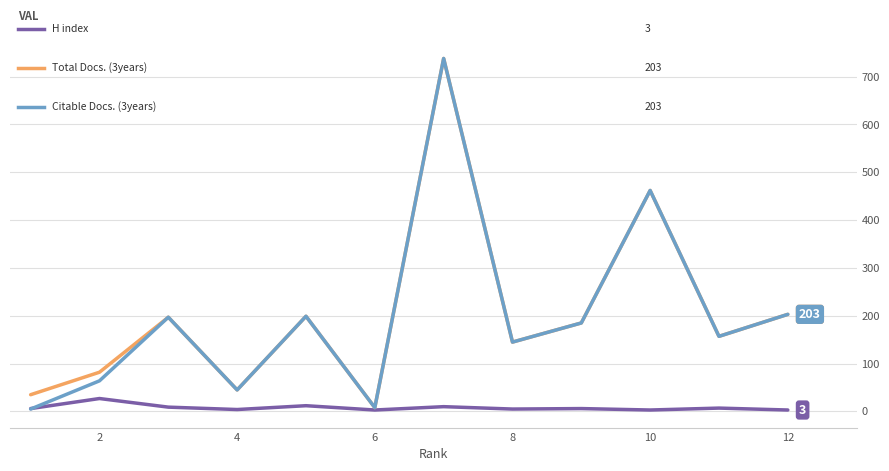

What is the maximum value shown in the chart?

738